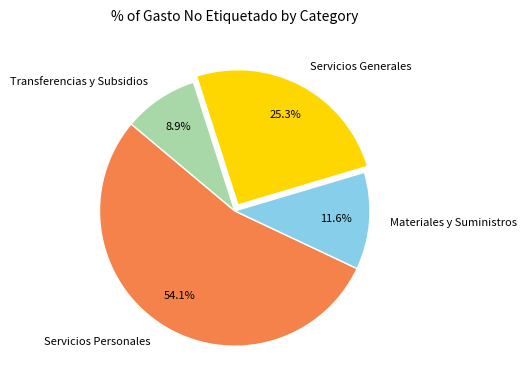

How many segments does this pie chart have?

4